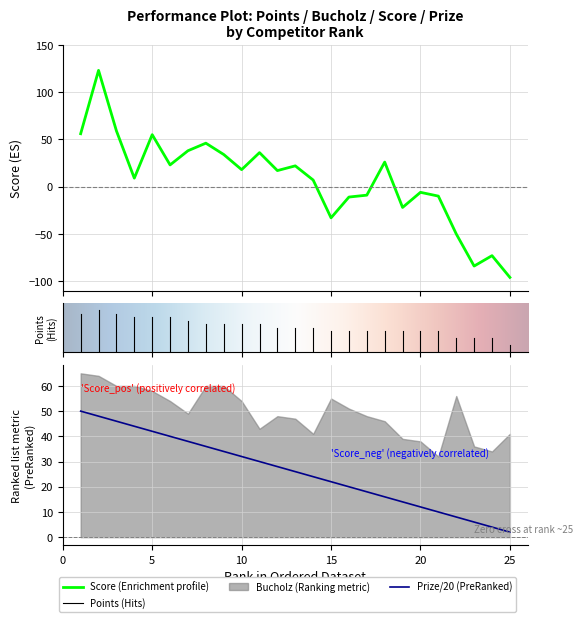

True or false: Prize has more than 0 points higher than both neighbors.

False